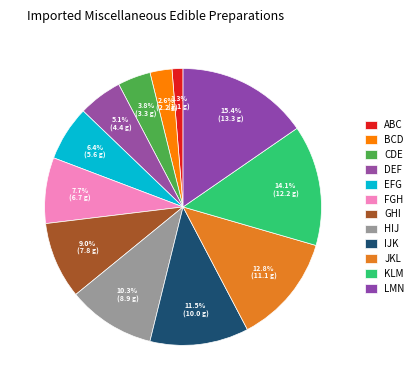

To the nearest percent, what is the difference between the largest and smallest slice percentages?

14%